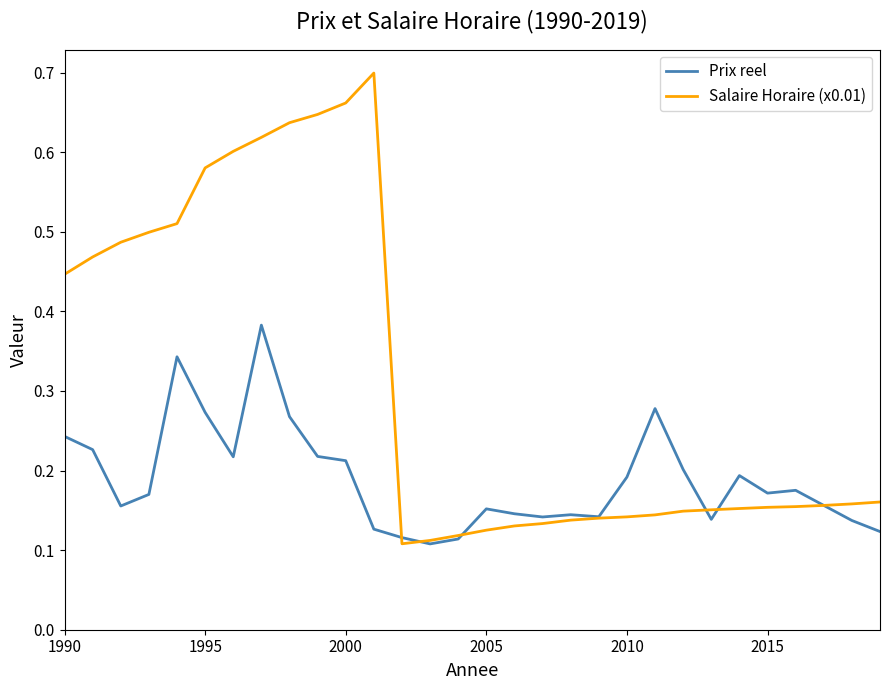

Which series has the largest total across all categories?

Salaire Horaire (x0.01)